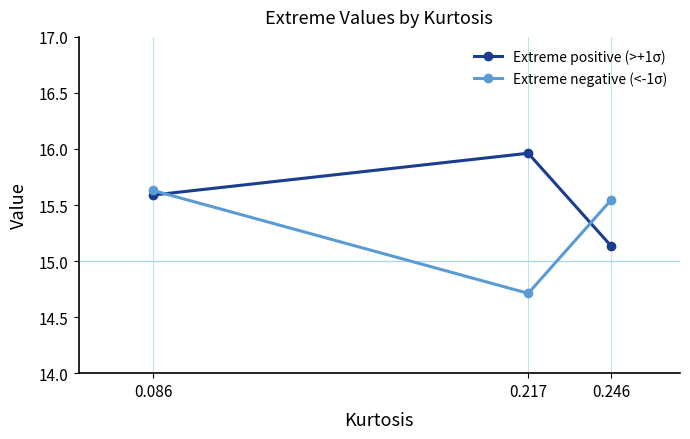

At which label is Extreme positive (>+1σ) closest to 15?

0.246